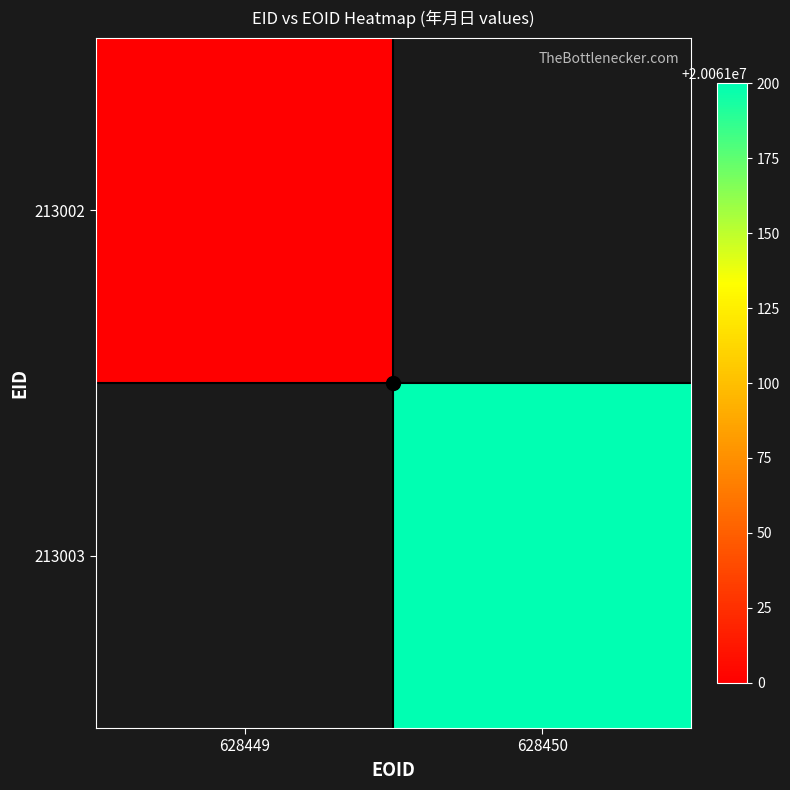

At how many categories does at least one series exceed 20061192?

1